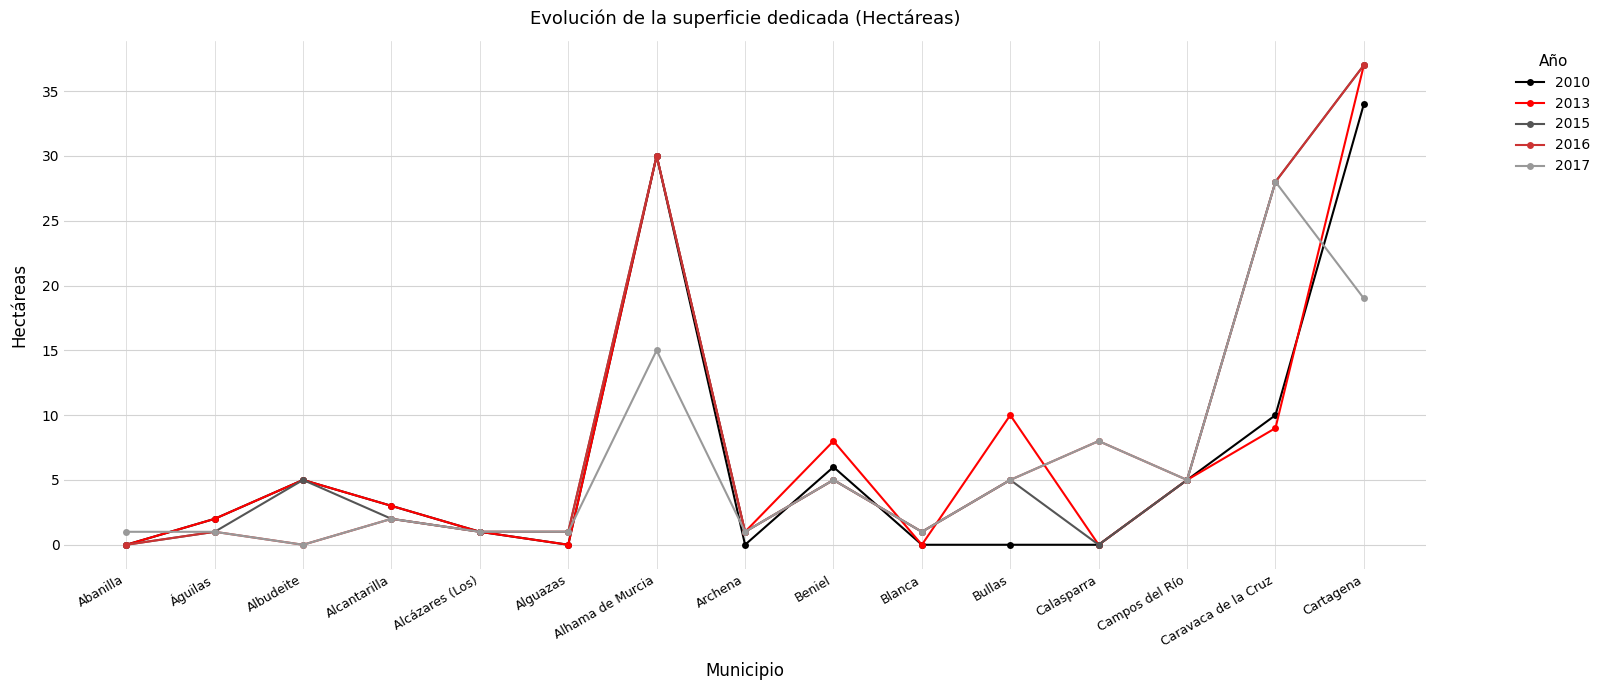

Reading left to right, extract all data points from this chart.

2010: 0	2	5	3	1	0	30	0	6	0	0	0	5	10	34
2013: 0	2	5	3	1	0	30	1	8	0	10	0	5	9	37
2015: 0	1	5	2	1	1	30	1	5	1	5	0	5	28	37
2016: 0	1	0	2	1	1	30	1	5	1	5	8	5	28	37
2017: 1	1	0	2	1	1	15	1	5	1	5	8	5	28	19